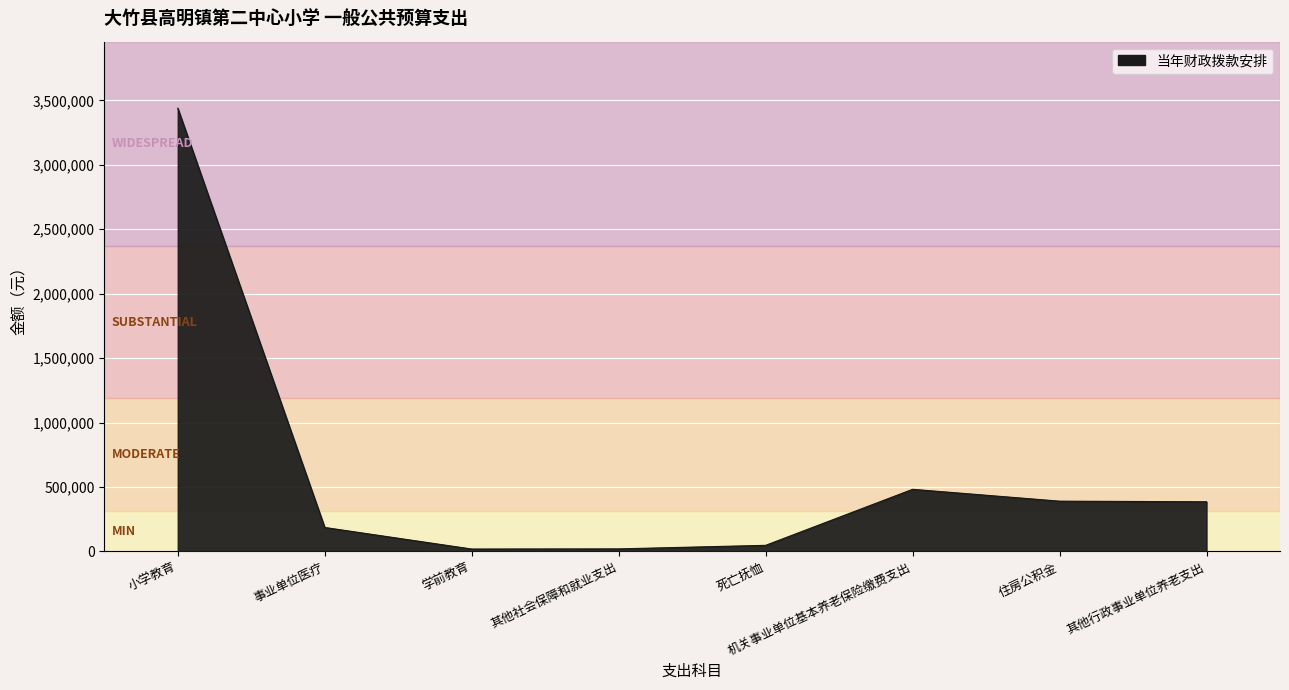

The value at 事业单位医疗 is 185851. True or false?

True